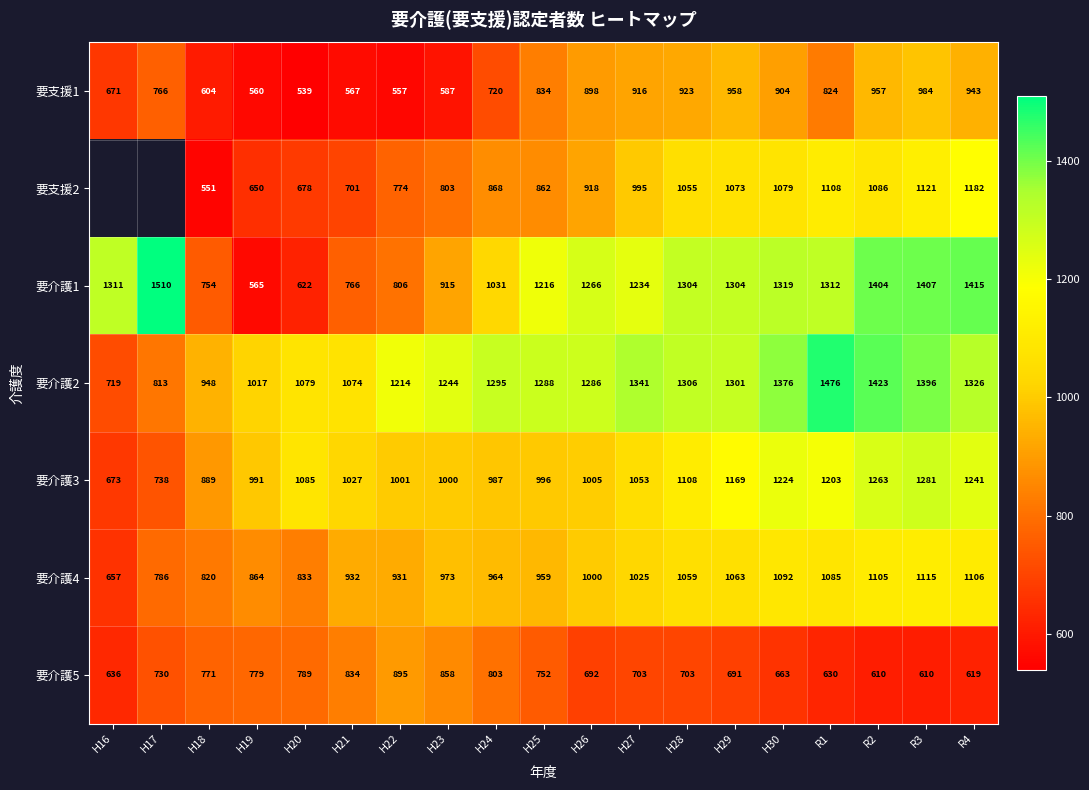

The 要介護4 series shows 365 at H19. True or false?

False